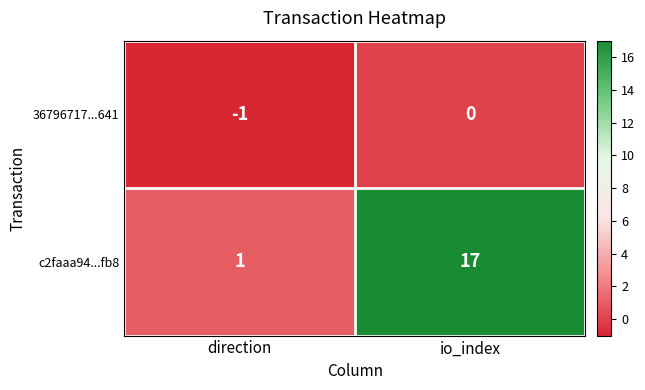

Reading left to right, list all the values displayed in this chart.

36796717...641: direction=-1	io_index=0
c2faaa94...fb8: direction=1	io_index=17